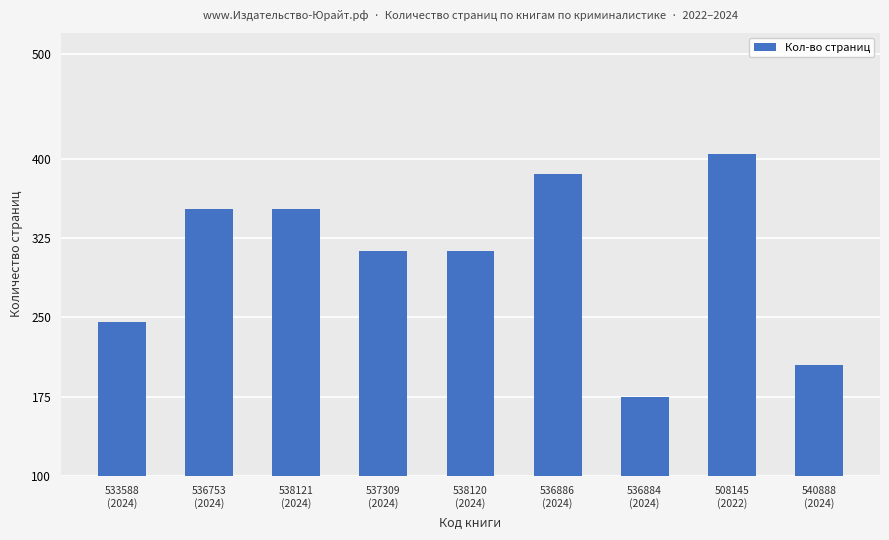

Reading left to right, transcribe all the data shown in this chart.

533588
(2024)=246	536753
(2024)=353	538121
(2024)=353	537309
(2024)=313	538120
(2024)=313	536886
(2024)=386	536884
(2024)=175	508145
(2022)=405	540888
(2024)=205